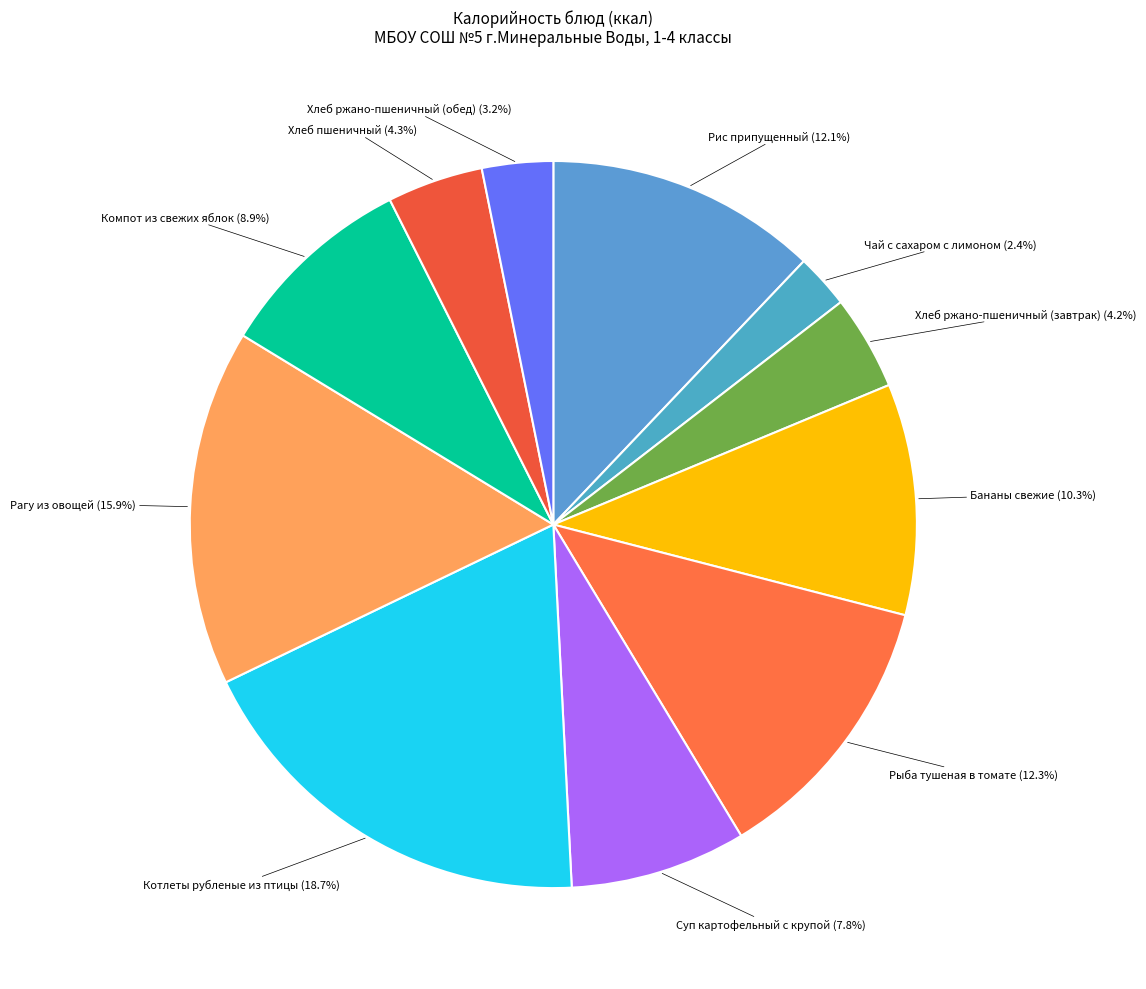

Rank the categories by value from lowest to highest.

Чай с сахаром с лимоном, Хлеб ржано-пшеничный (обед), Хлеб ржано-пшеничный (завтрак), Хлеб пшеничный, Суп картофельный с крупой, Компот из свежих яблок, Бананы свежие, Рис припущенный, Рыба тушеная в томате, Рагу из овощей, Котлеты рубленые из птицы